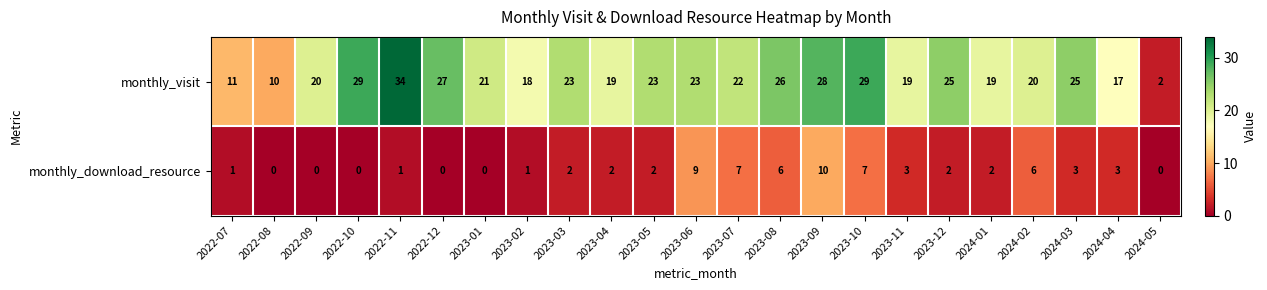

Which series has the largest total across all categories?

monthly_visit